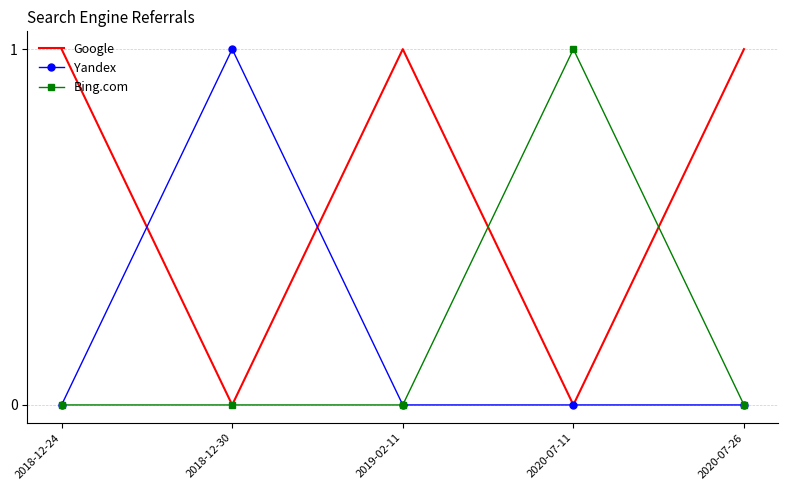

True or false: Google has a value of 0 at 2018-12-24.

False